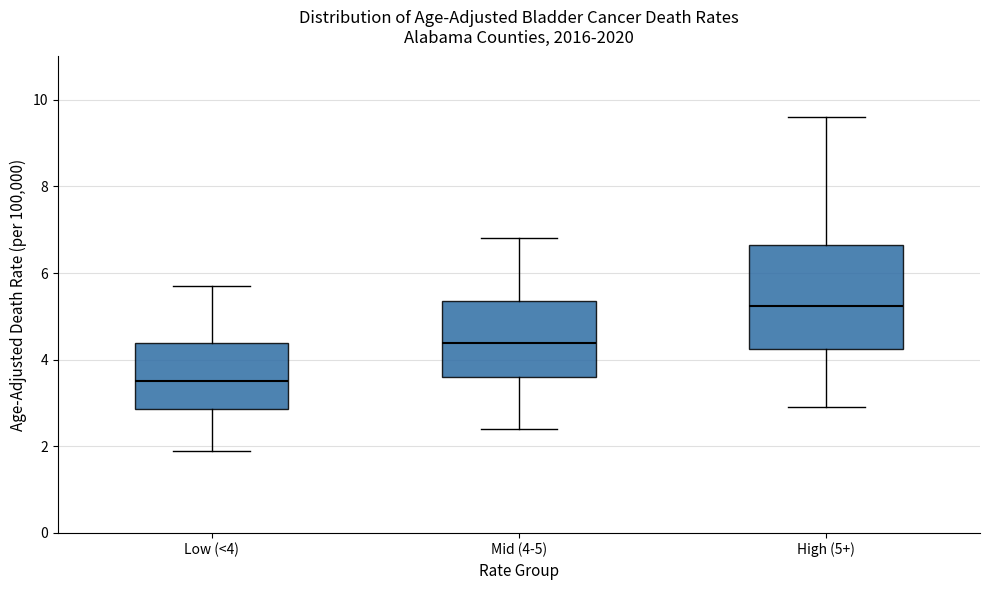

Reading left to right, transcribe this box plot: for each box, give where its median line is, the range the box spans, and where its two whiskers end, as read against the y-axis. The values are not printed on the chart, so give them approximately, as read against the axis.

Low (<4): median 3.6, box 2.8 to 4.4, whiskers 2.0 to 5.8
Mid (4-5): median 4.4, box 3.6 to 5.4, whiskers 2.4 to 6.8
High (5+): median 5.2, box 4.2 to 6.6, whiskers 3.0 to 9.6